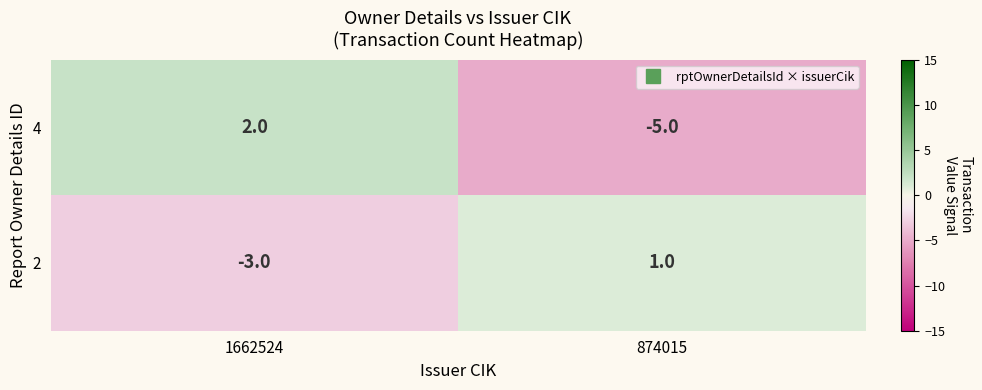

What is the difference between the 4 values at 1662524 and 874015?

7